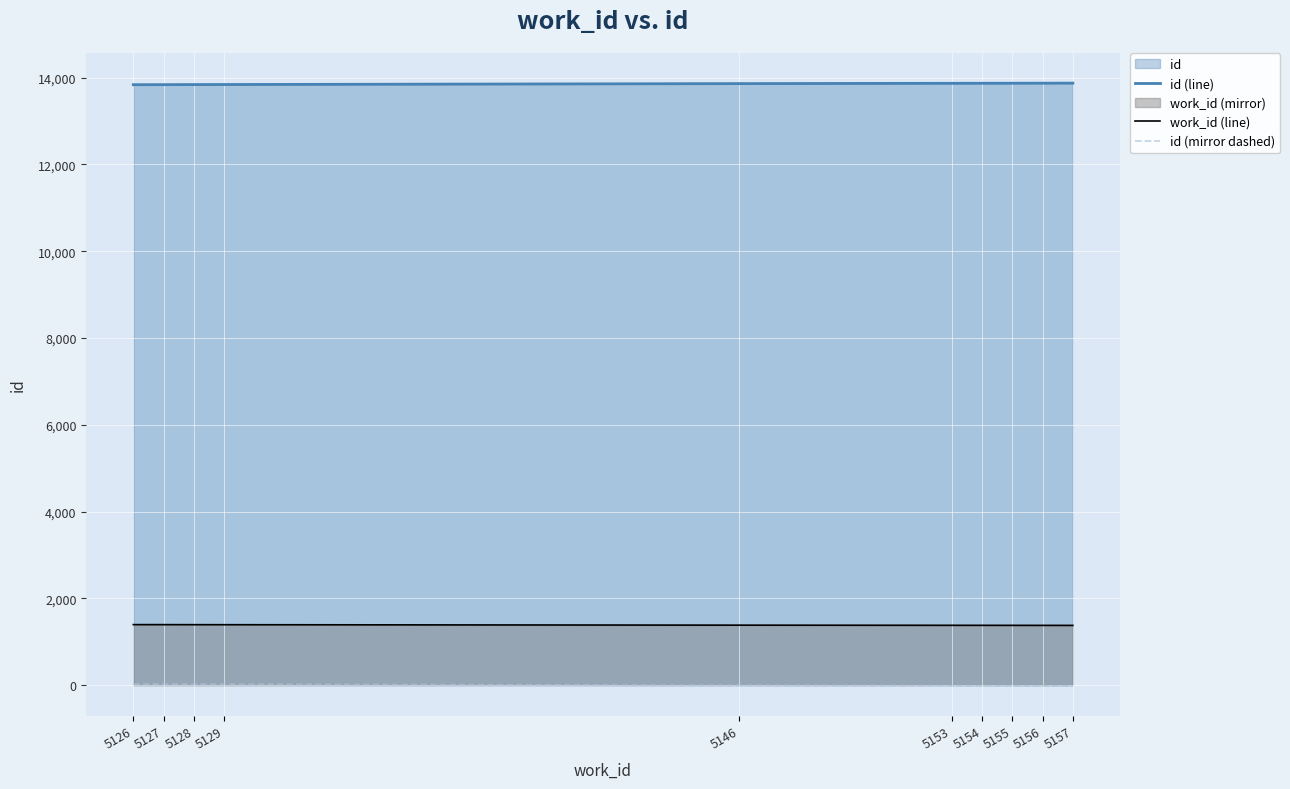

True or false: work_id (line) has more than 0 interior local peaks.

False